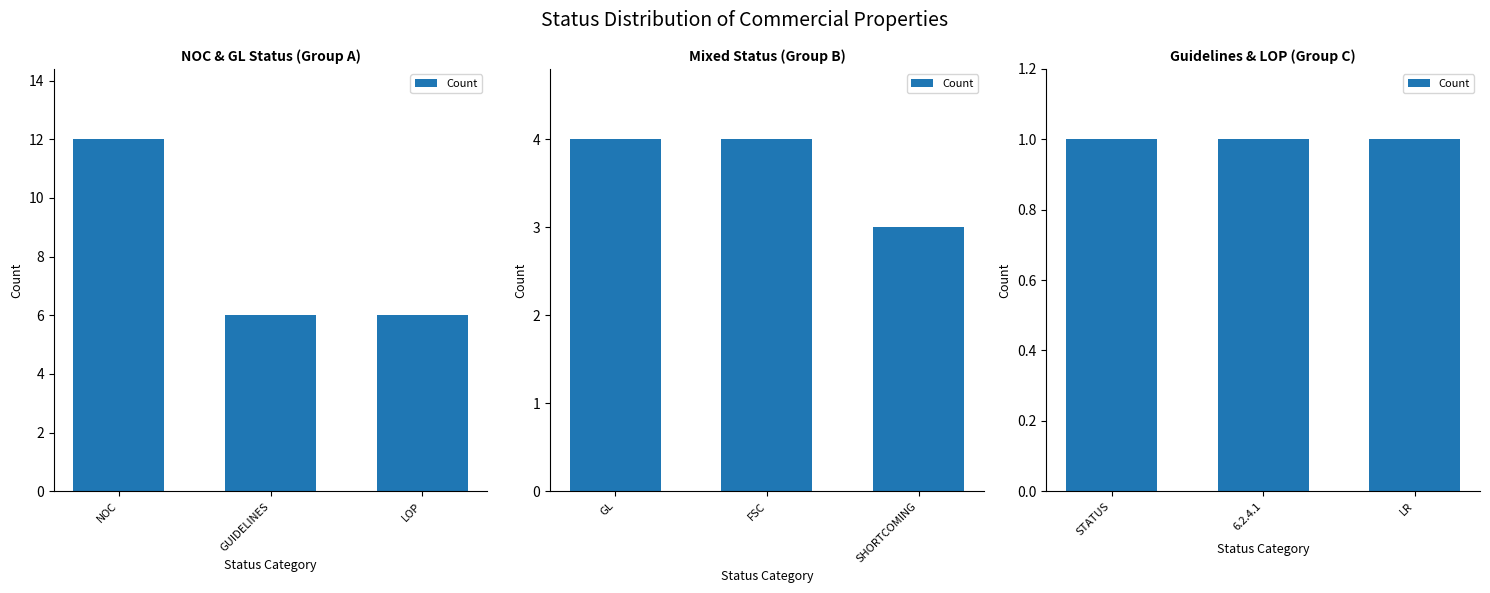

What is the approximate value at 6.2.4.1?

1